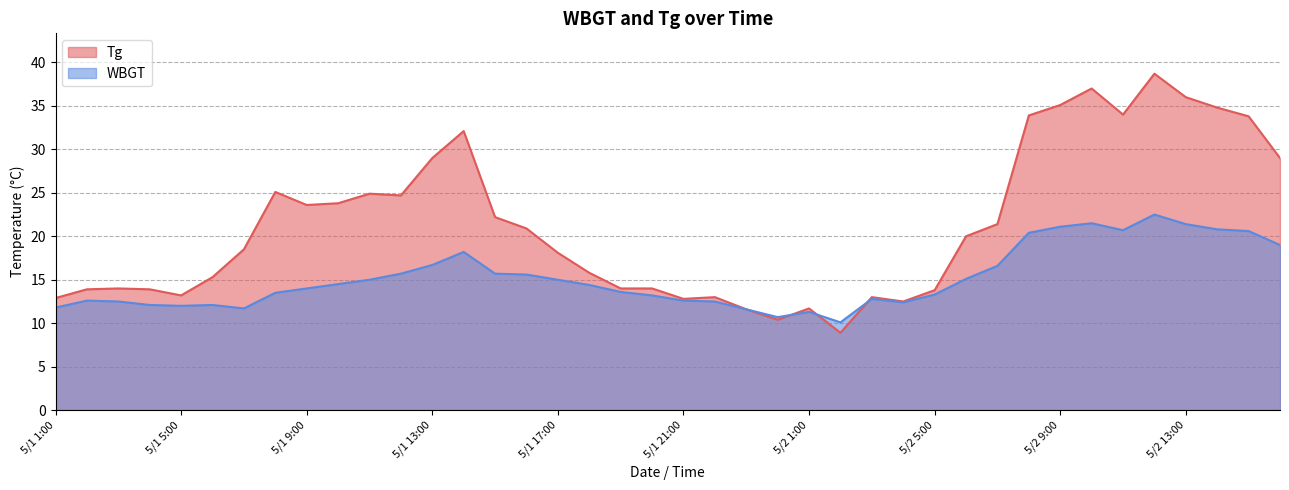

At how many categories does at least one series exceed 25?

12